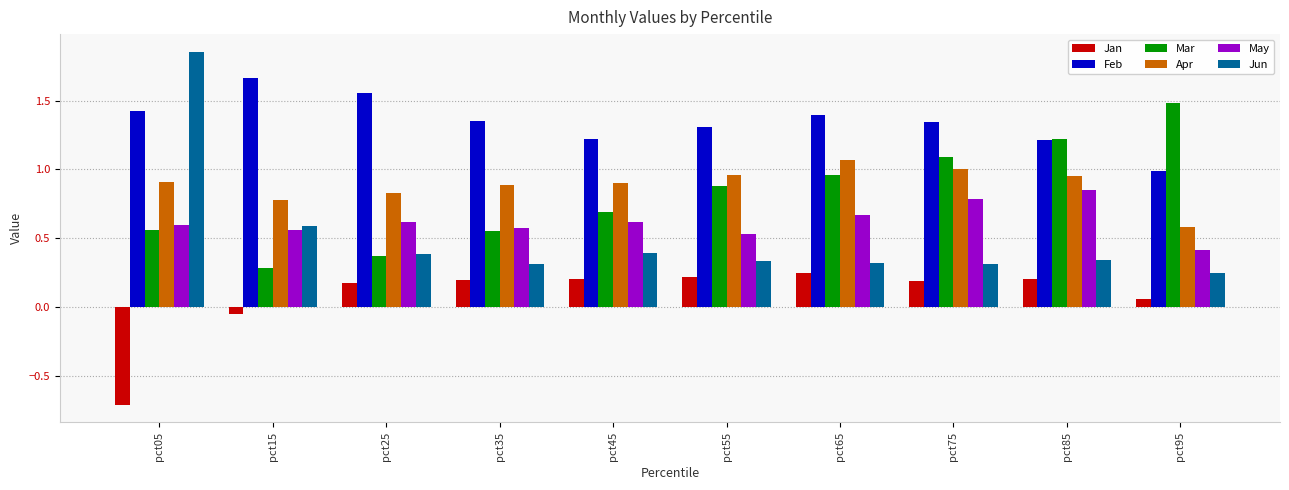

Which category has the highest value in the Mar series?

pct95